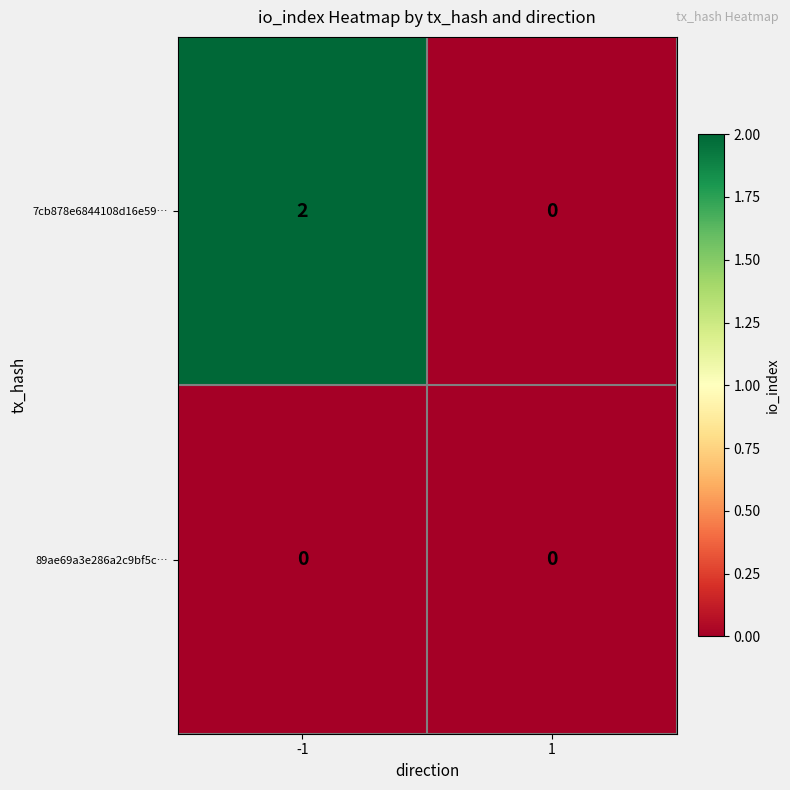

The 7cb878e6844108d16e59… series shows 0 at 1. True or false?

True